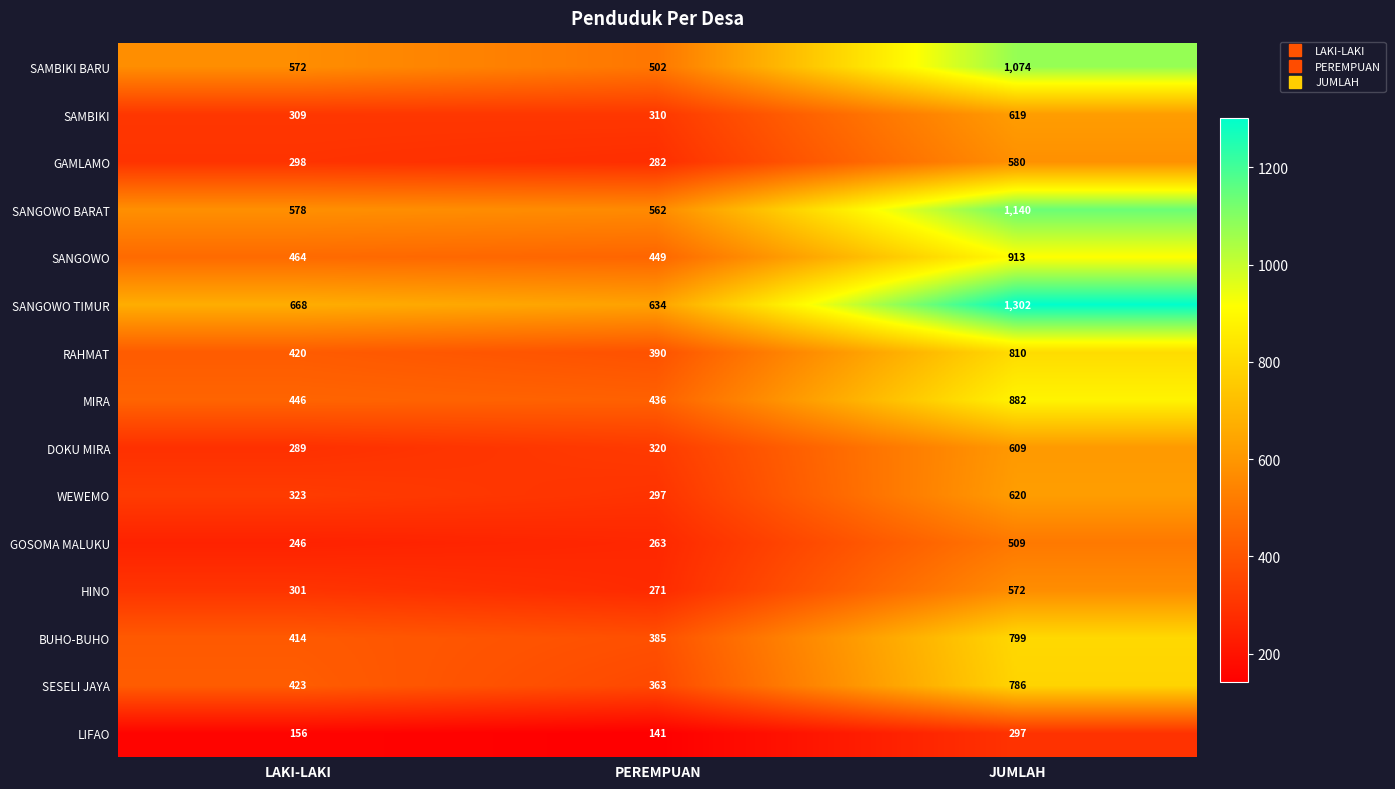

The RAHMAT series shows 542 at PEREMPUAN. True or false?

False